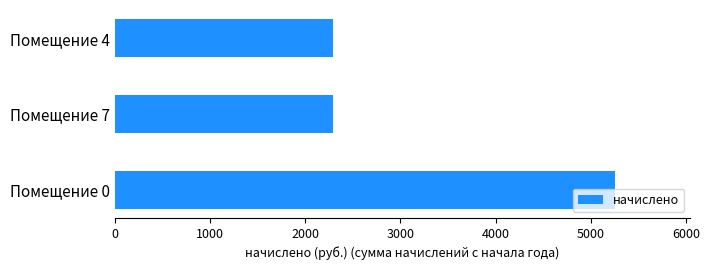

The value at Помещение 7 is 3631.9. True or false?

False